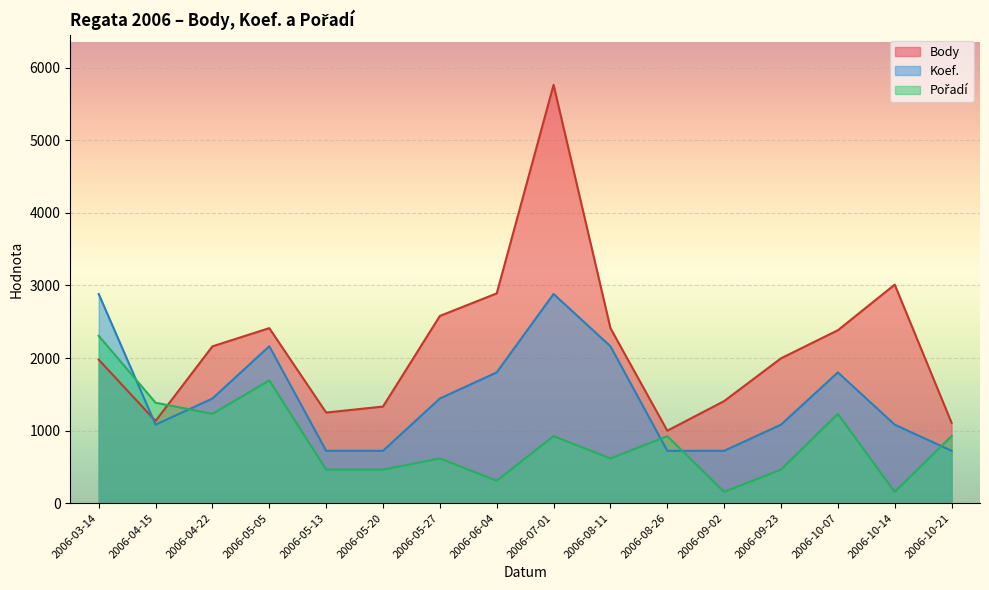

At which category does Body reach its first local valley?

2006-04-15